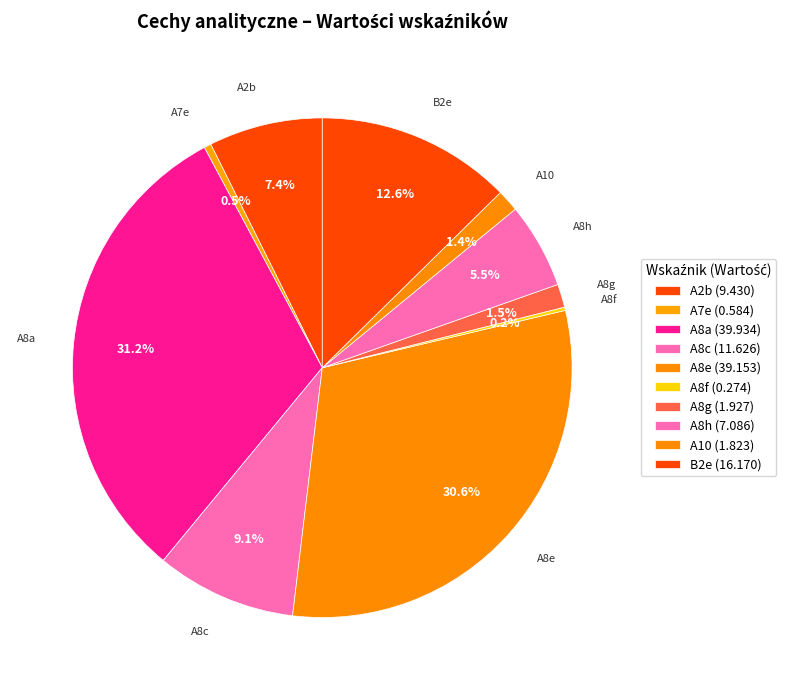

To the nearest percent, what percentage of the pie is A8c?

9%